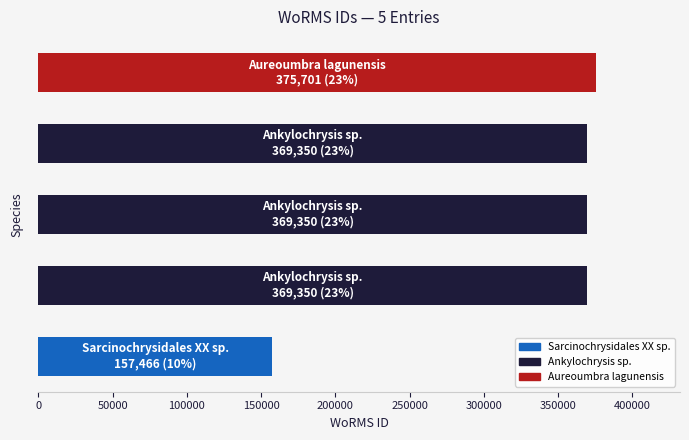

What is the minimum value shown in the chart?

157466